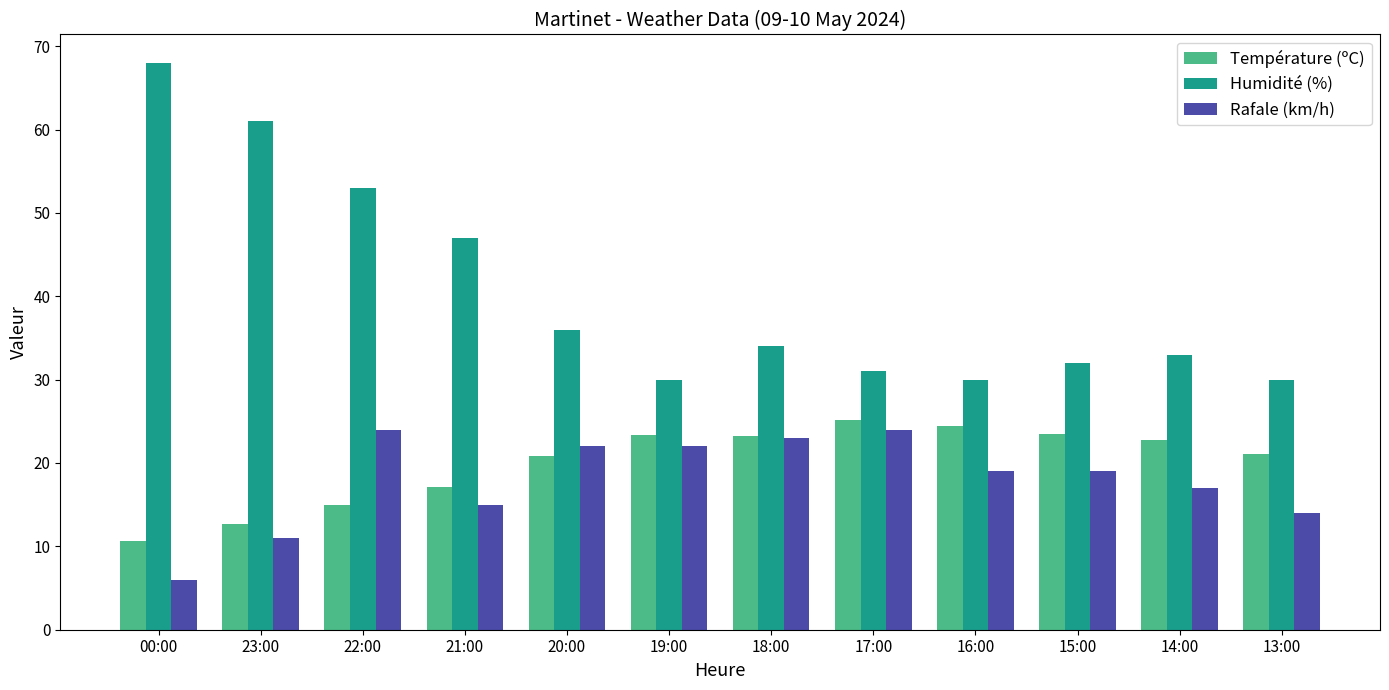

What is the label of the 7th bar from the left?

18:00